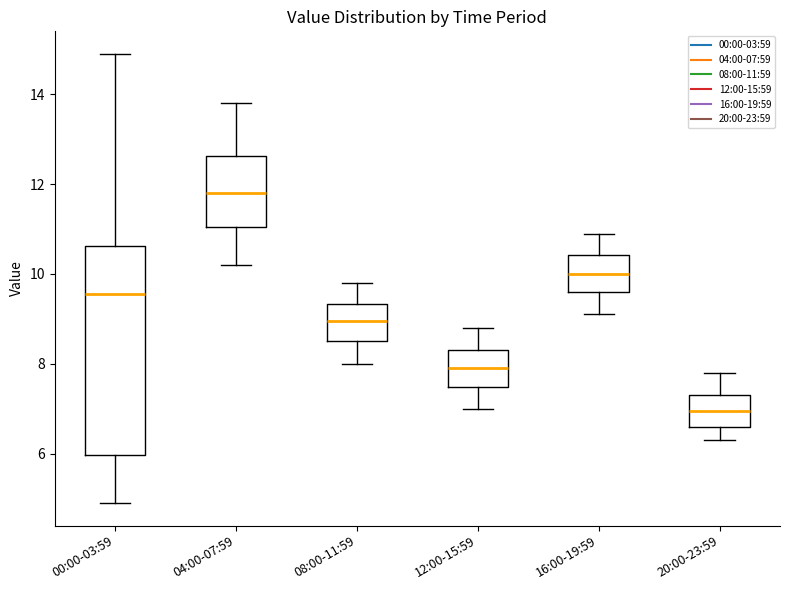

Which box's median line is the lowest?

20:00-23:59